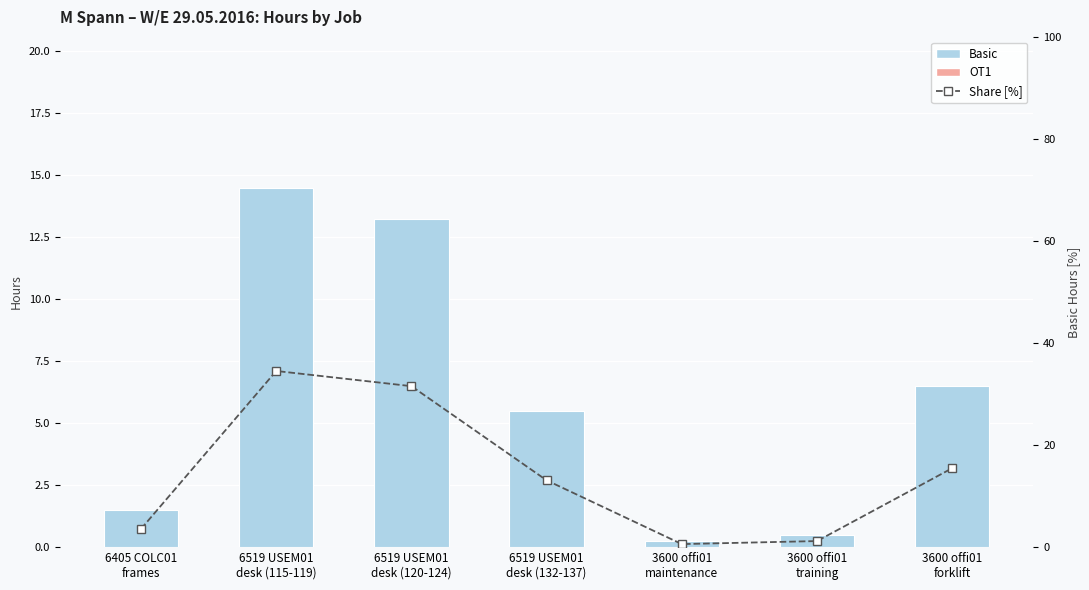

What is the label of the 6th bar from the left?

3600 offi01
training